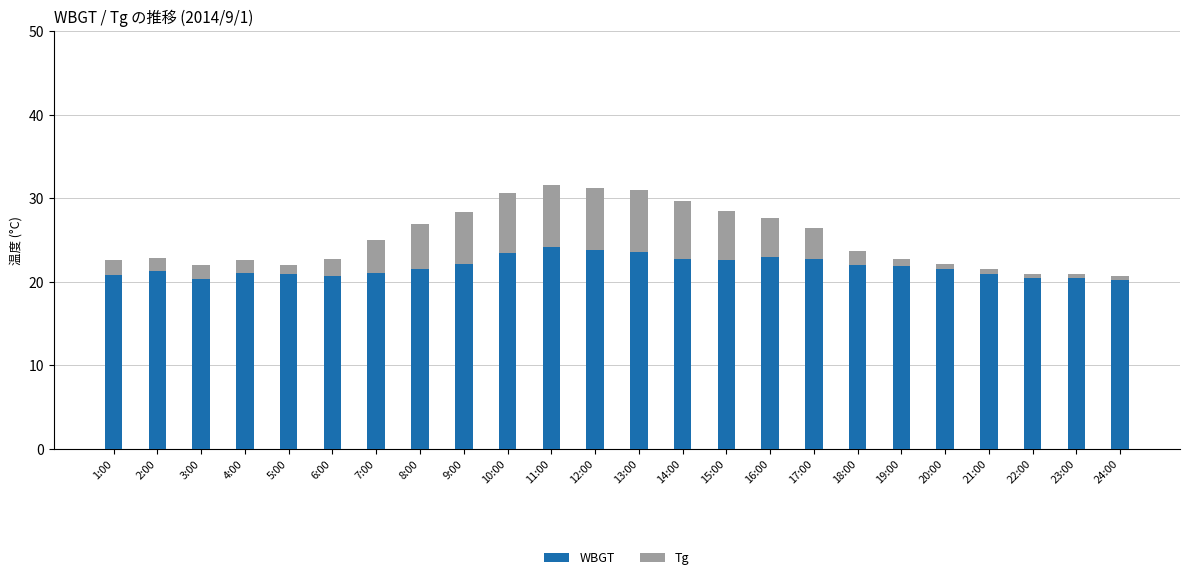

What is the difference between the maximum and minimum values in the WBGT series?

4.0